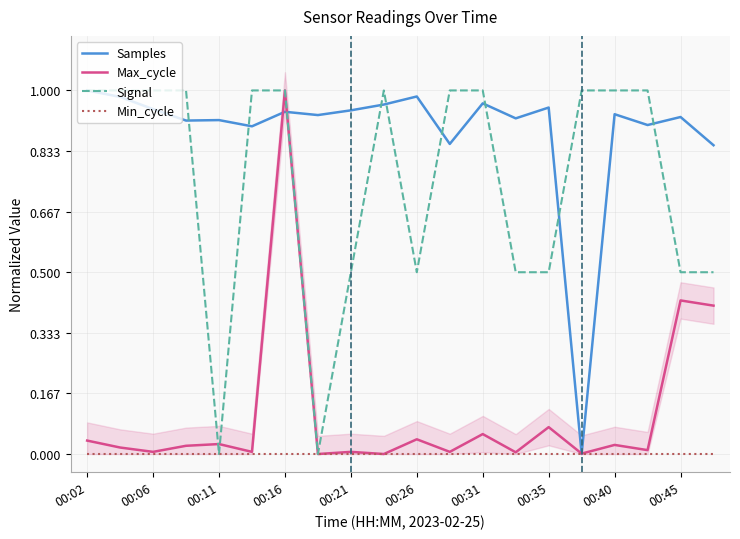

The value of Signal at 17 is 1.0. True or false?

True